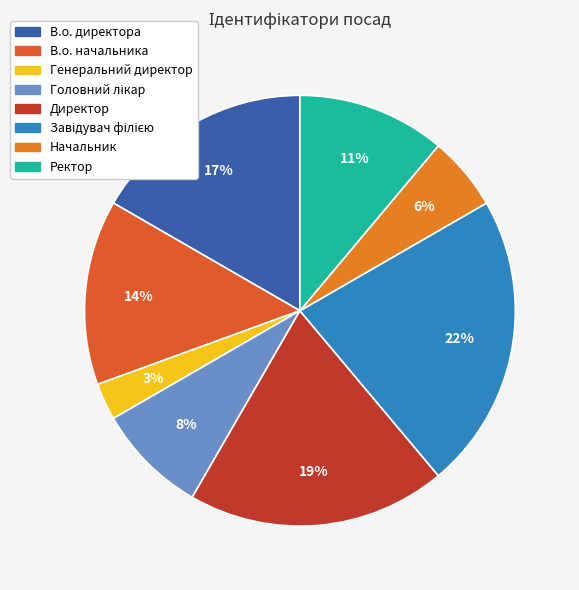

Combined, do Завідувач філією and В.о. директора account for over 50%?

No